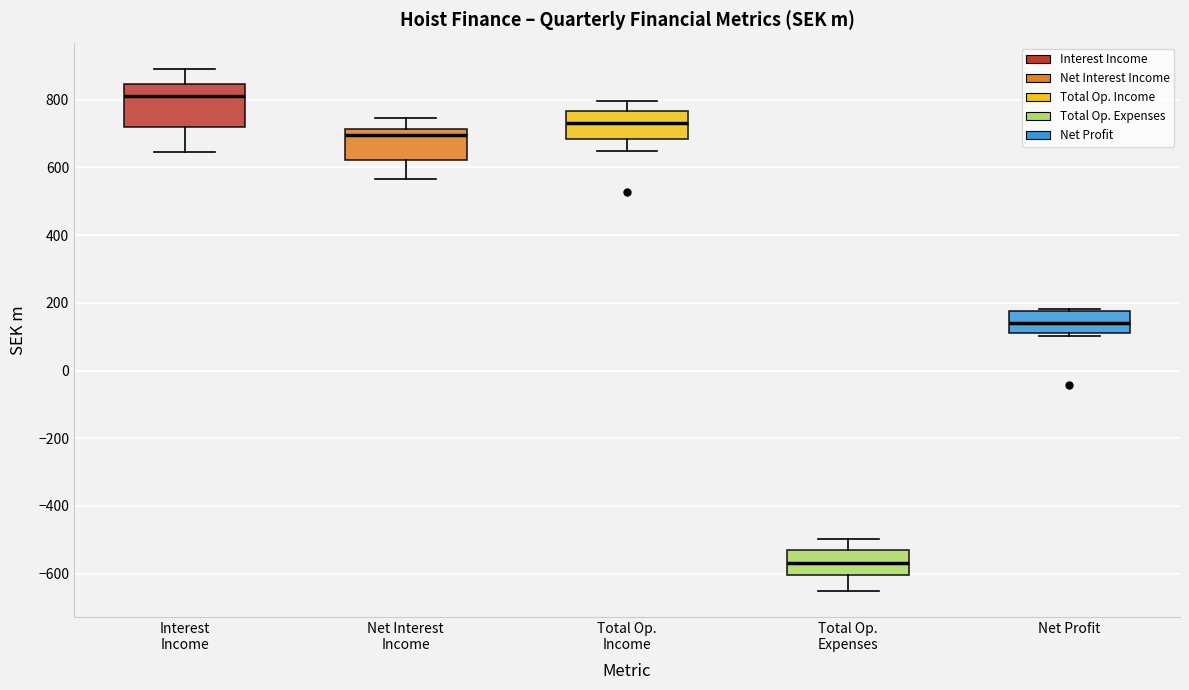

Which box is the tallest, from its lower edge to its upper edge?

Interest Income